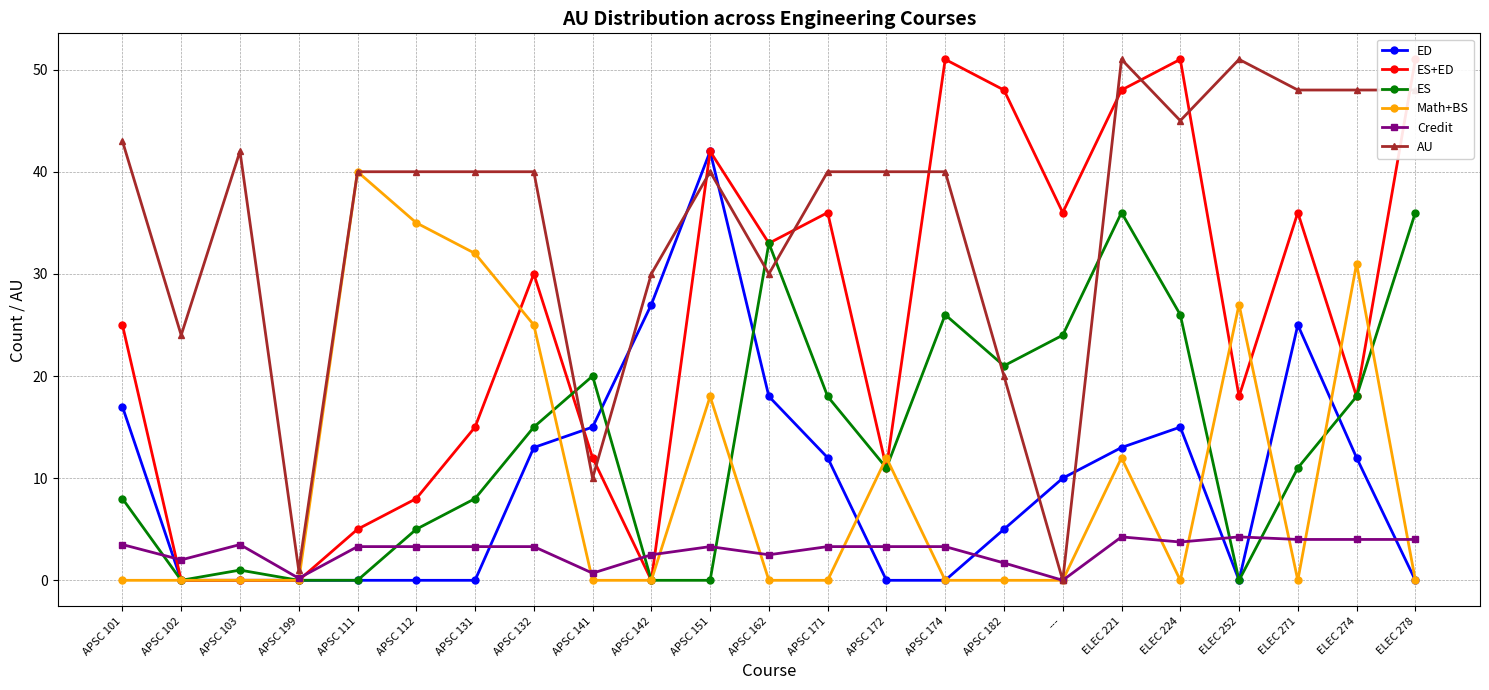

After their last crossing, which series has the higher values: ES or AU?

AU